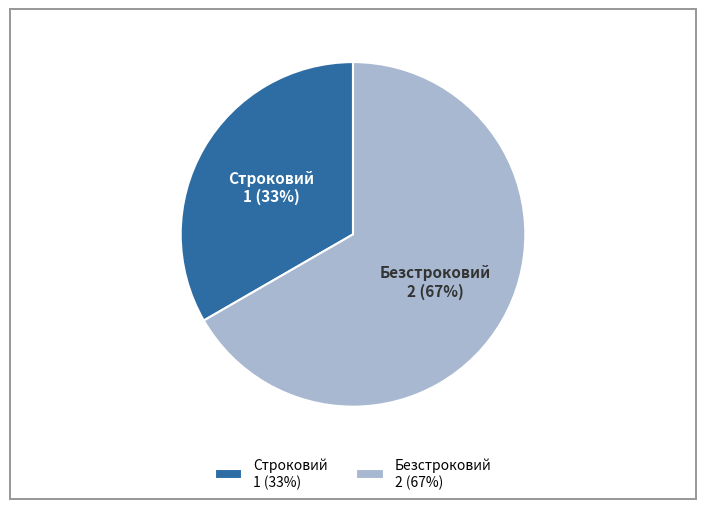

True or false: Строковий accounts for 46% of the total.

False